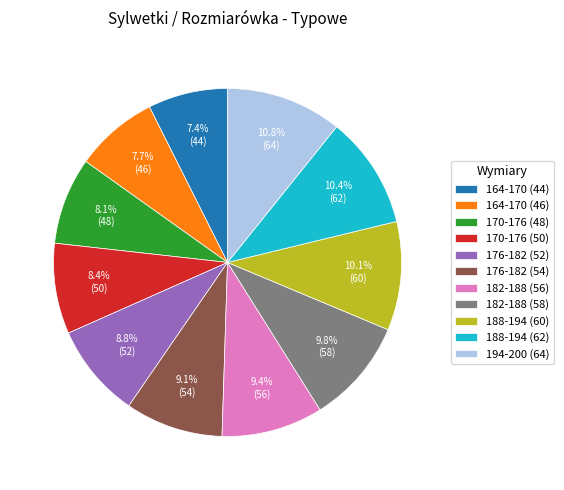

To the nearest percent, what percentage of the pie is 176-182 (54)?

9%